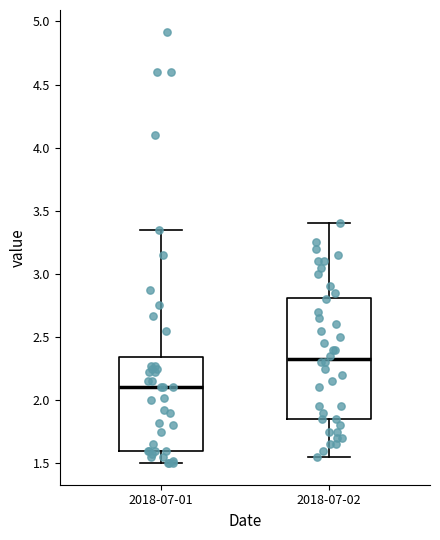

Which box has the lowest median line?

2018-07-01